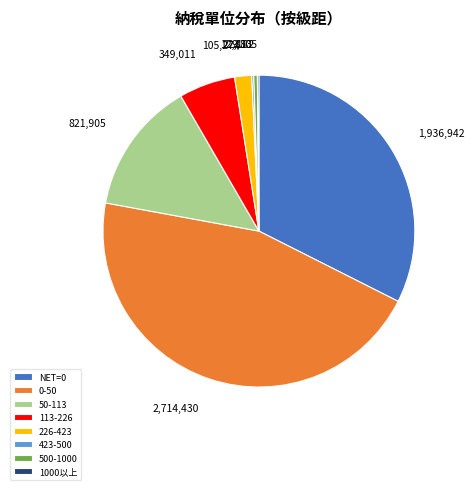

Approximately how many times larger is the value at 1,936,942 compared to 105,274?

18.4